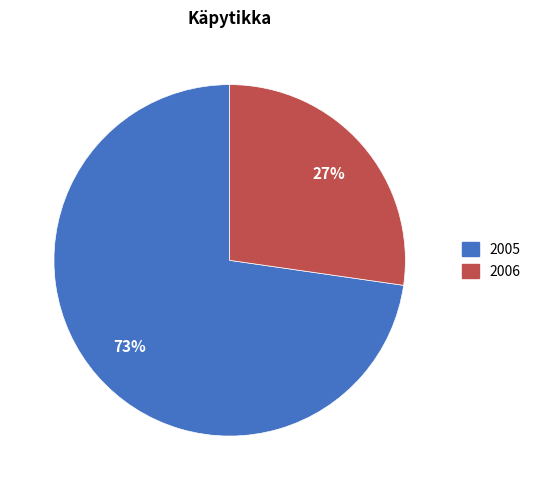

Do 2006 and 2005 together represent more than half of the pie?

Yes